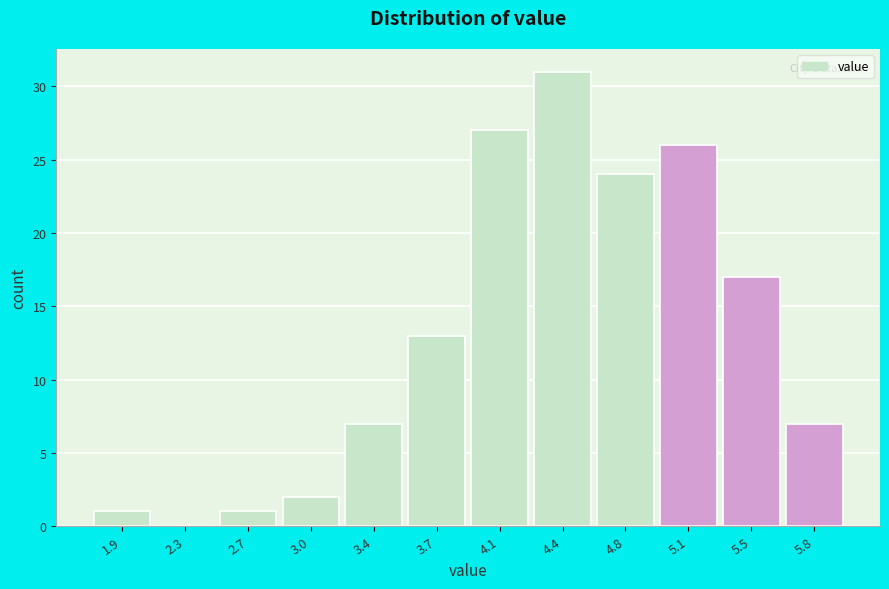

Reading right to left, transcribe all the data shown in this chart.

5.8=7	5.5=17	5.1=26	4.8=24	4.4=31	4.1=27	3.7=13	3.4=7	3.0=2	2.7=1	2.3=0	1.9=1